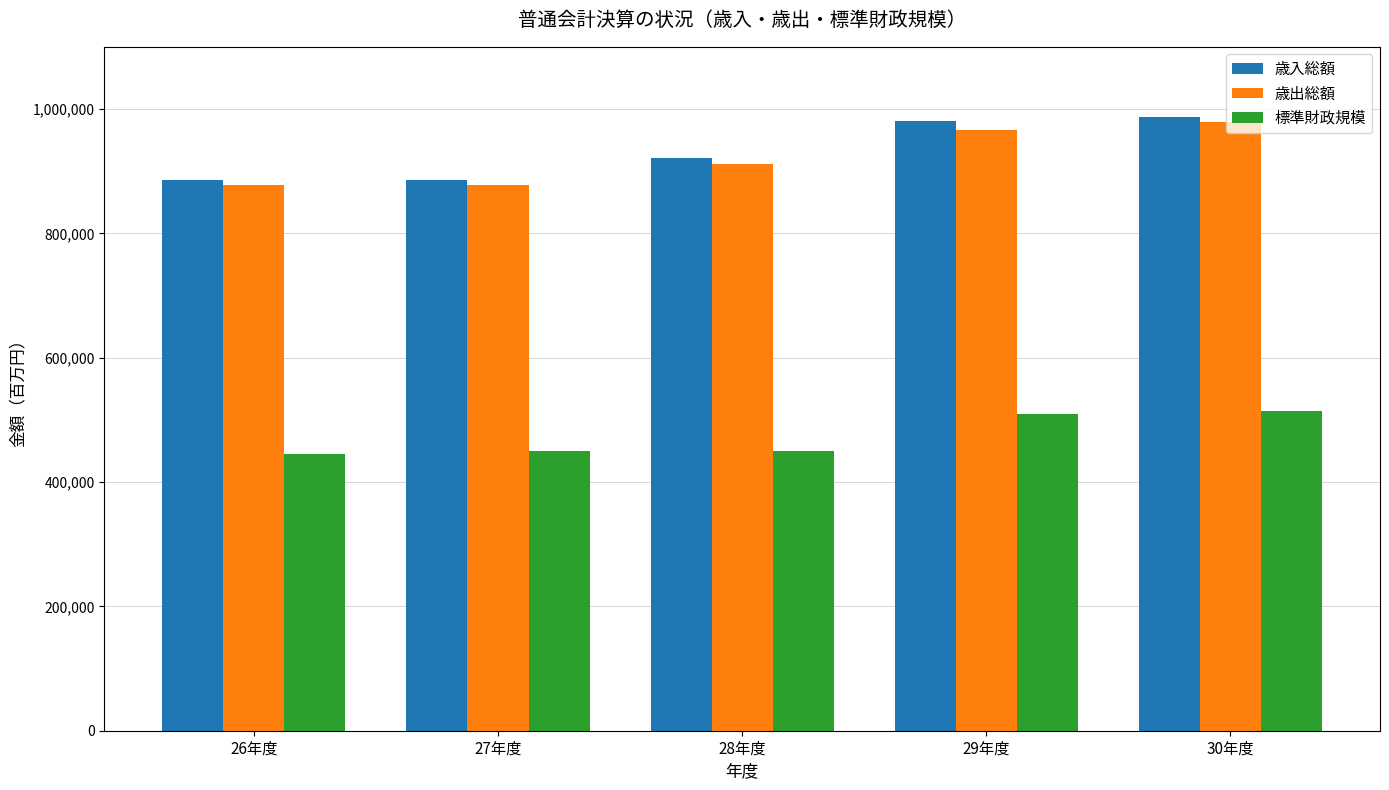

What is the greatest value displayed?

986962.1